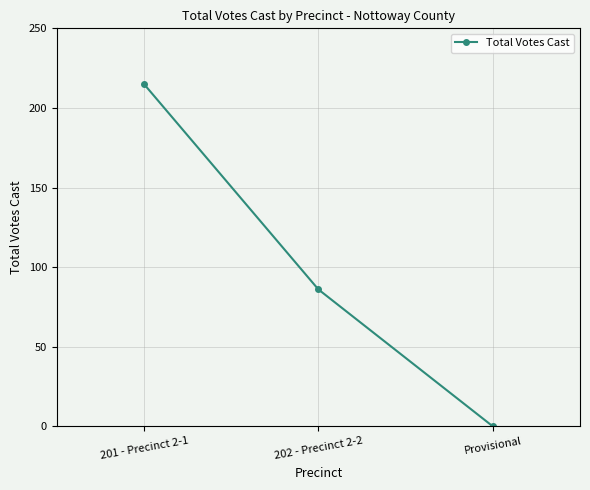

What position from the left is 202 - Precinct 2-2?

2